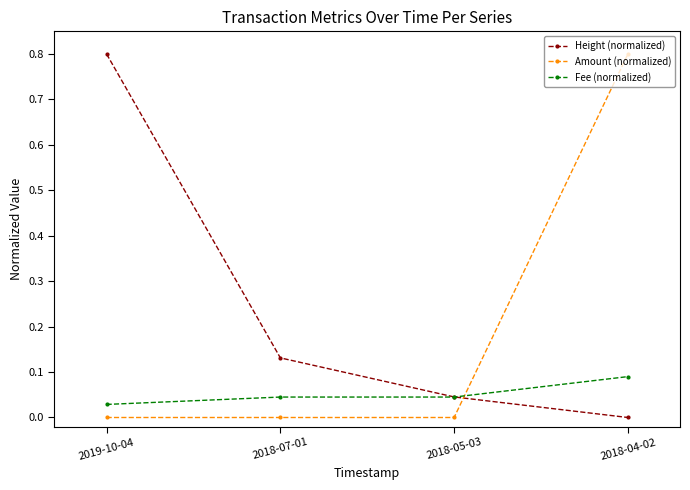

The Fee (normalized) series shows 0.1 at 2018-07-01. True or false?

False